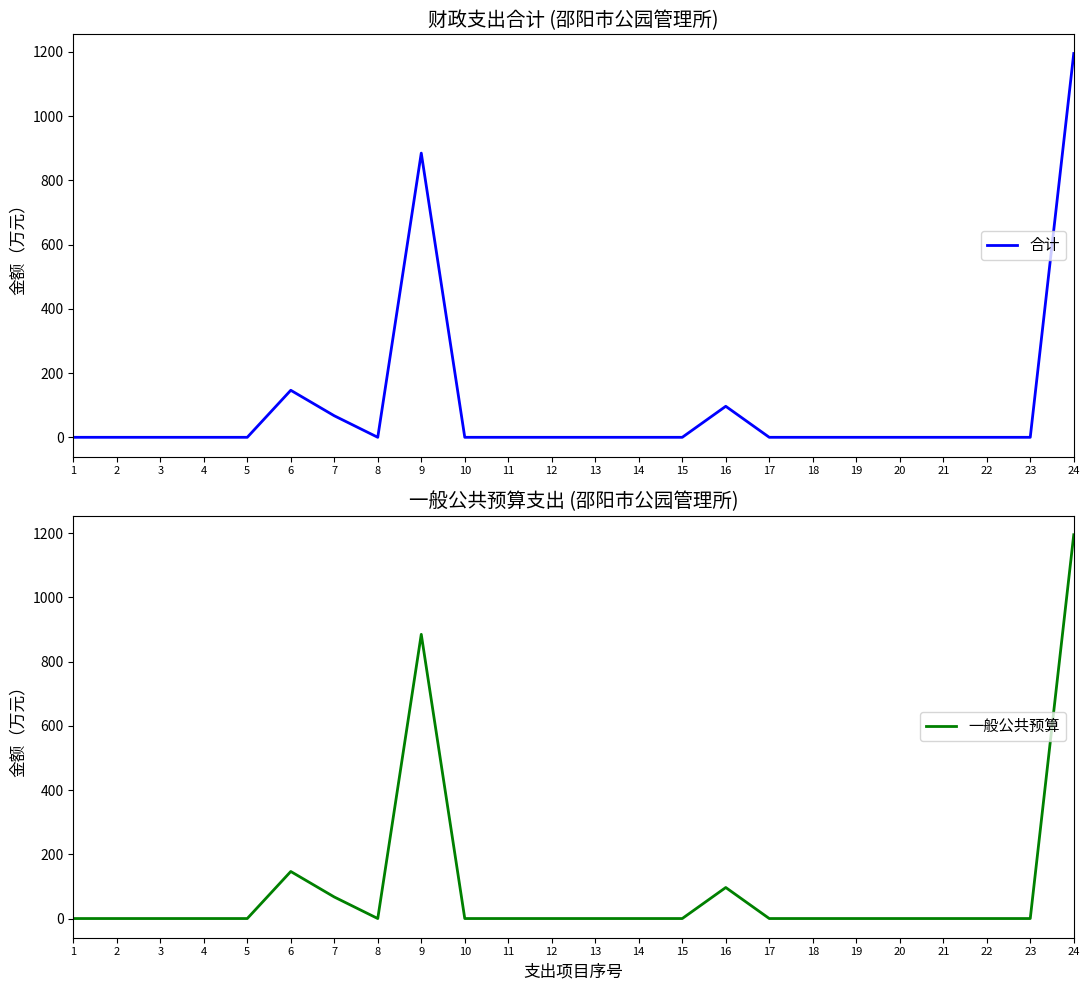

What is the difference between the second highest and second lowest values in the 合计 series?

884.8